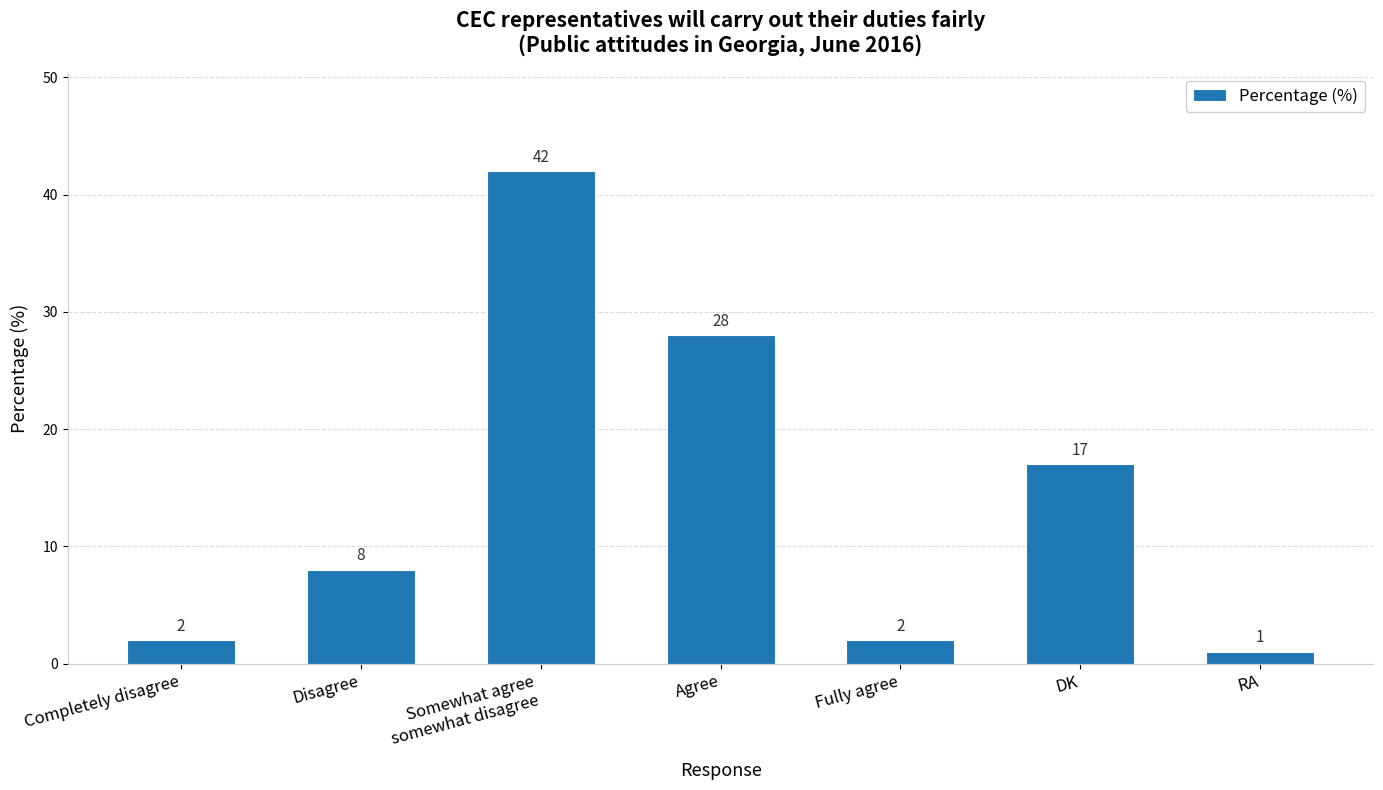

What position from the right is Disagree?

6